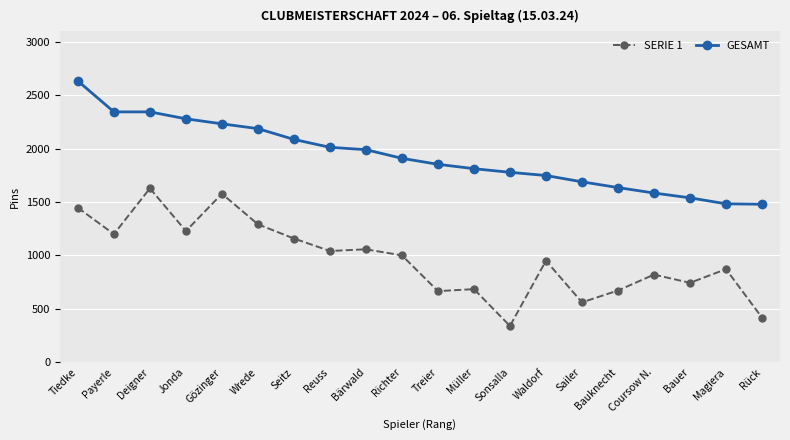

How many categories are shown in the chart?

20